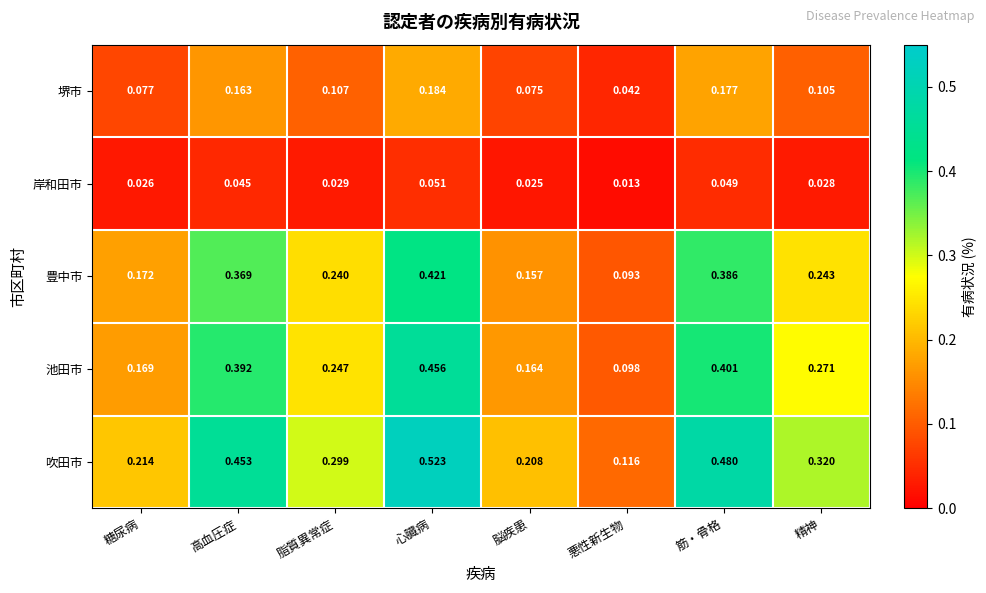

At which label is 豊中市 closest to 0?

悪性新生物